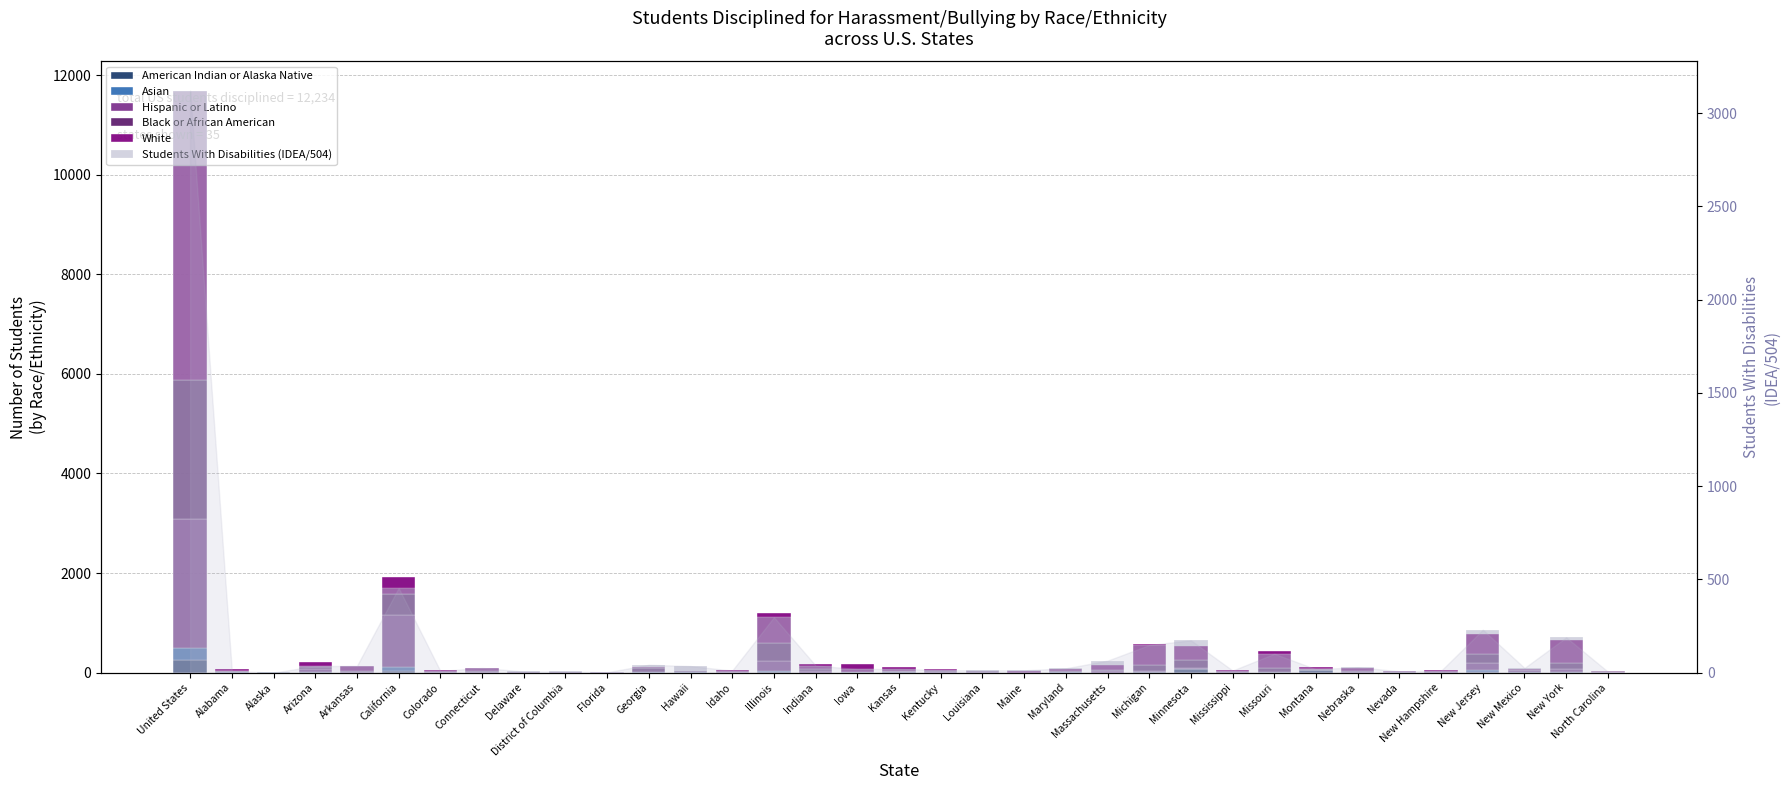

At which category is the sum across all series the highest?

United States